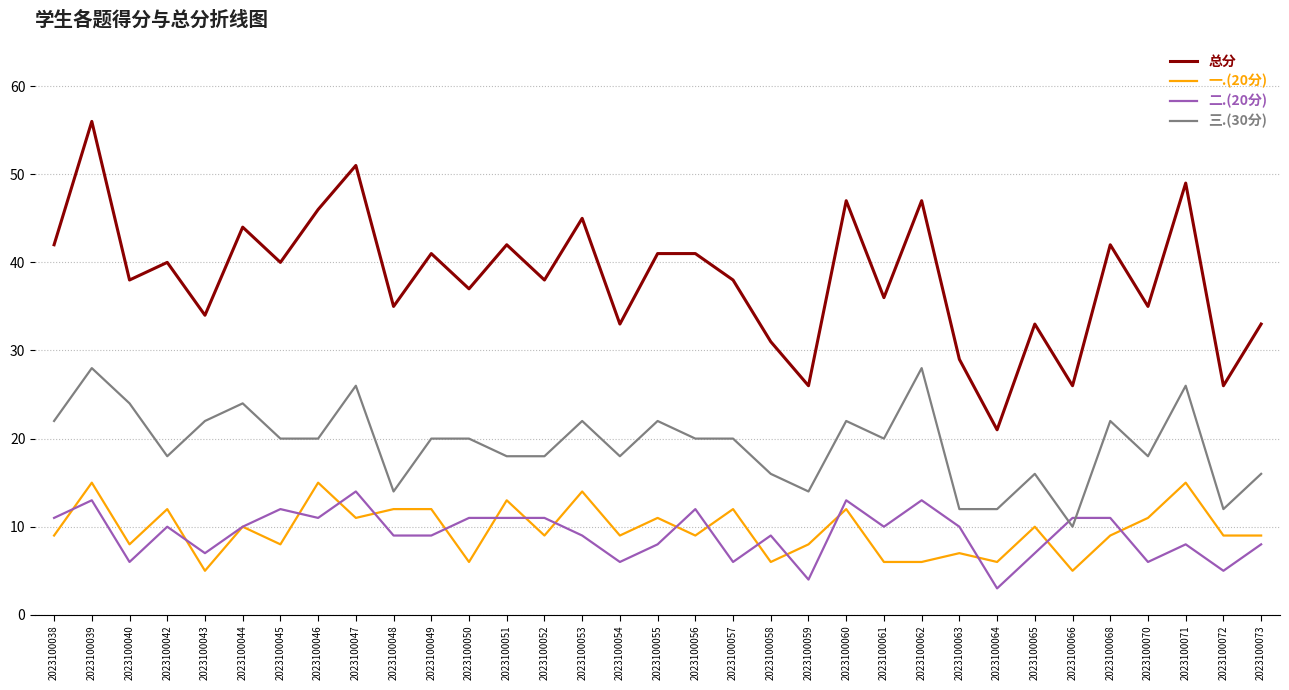

Between 2023100061 and 2023100062, which series saw the biggest shift?

总分